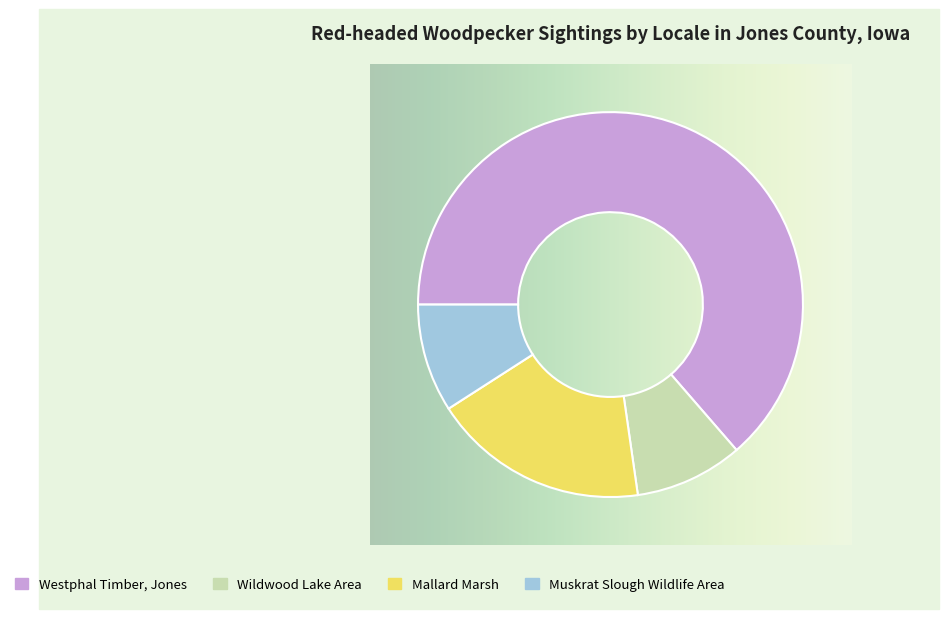

Do Wildwood Lake Area and Muskrat Slough Wildlife Area together represent more than half of the pie?

No